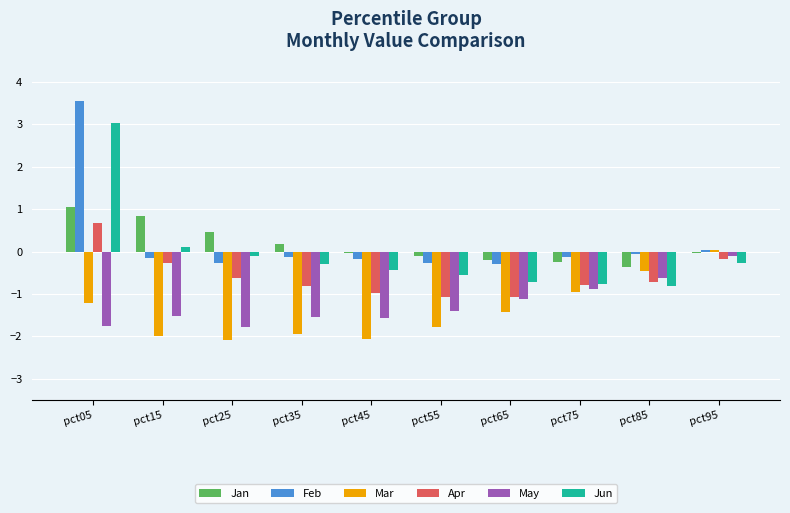

Does the chart contain any negative values?

Yes